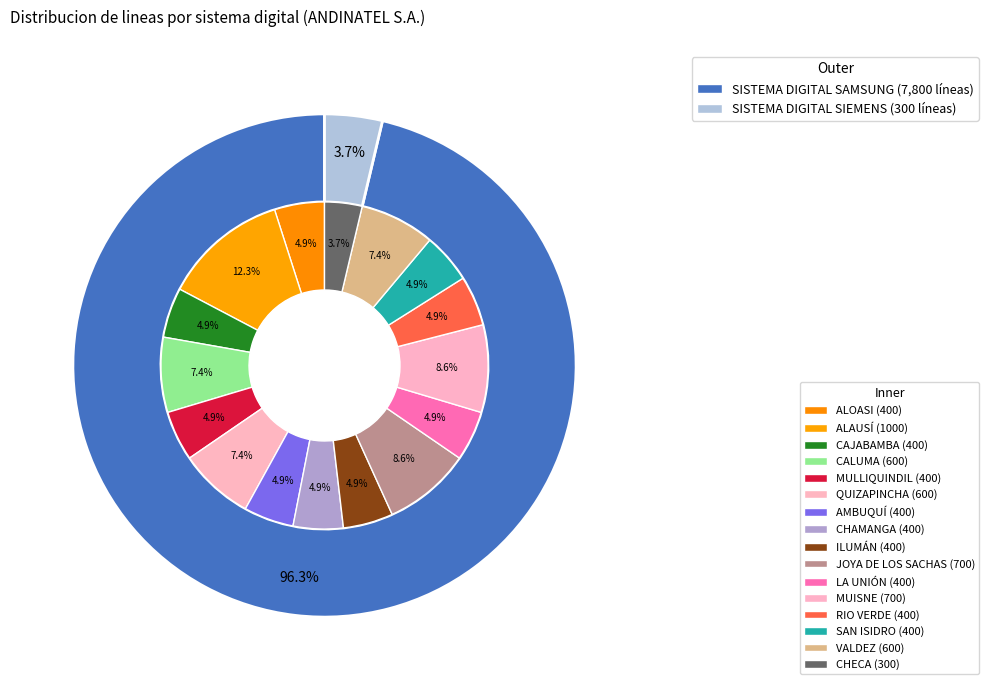

What is the ratio of the value at SISTEMA DIGITAL SAMSUNG to the value at SISTEMA DIGITAL SIEMENS?

26.0